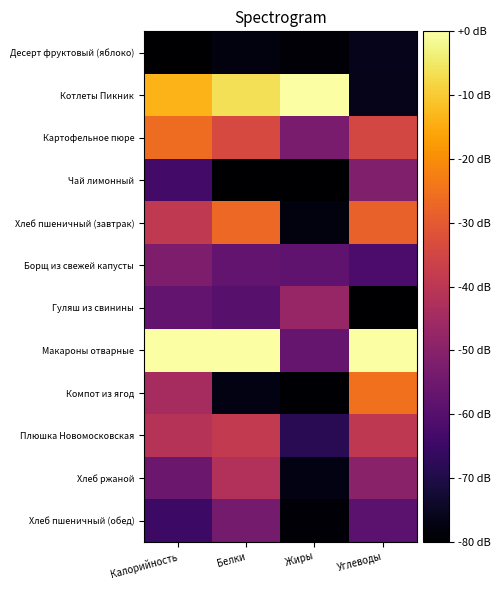

Reading left to right, transcribe all the data shown in this chart.

Десерт фруктовый (яблоко): Калорийность=-80.0	Белки=-78.0	Жиры=-78.9	Углеводы=-76.0
Котлеты Пикник: Калорийность=-13.5	Белки=-6.5	Жиры=0.0	Углеводы=-76.5
Картофельное пюре: Калорийность=-26.1	Белки=-33.8	Жиры=-53.1	Углеводы=-34.6
Чай лимонный: Калорийность=-63.7	Белки=-80.0	Жиры=-80.0	Углеводы=-51.6
Хлеб пшеничный (завтрак): Калорийность=-39.0	Белки=-26.6	Жиры=-77.9	Углеводы=-28.3
Борщ из свежей капусты: Калорийность=-52.2	Белки=-57.3	Жиры=-58.1	Углеводы=-62.0
Гуляш из свинины: Калорийность=-57.4	Белки=-59.6	Жиры=-47.4	Углеводы=-80.0
Макароны отварные: Калорийность=0.0	Белки=0.0	Жиры=-56.8	Углеводы=0.0
Компот из ягод: Калорийность=-44.1	Белки=-77.4	Жиры=-79.5	Углеводы=-25.2
Плюшка Новомосковская: Калорийность=-41.1	Белки=-38.5	Жиры=-68.2	Углеводы=-39.3
Хлеб ржаной: Калорийность=-55.8	Белки=-42.1	Жиры=-77.2	Углеводы=-49.9
Хлеб пшеничный (обед): Калорийность=-64.9	Белки=-53.9	Жиры=-79.0	Углеводы=-58.9